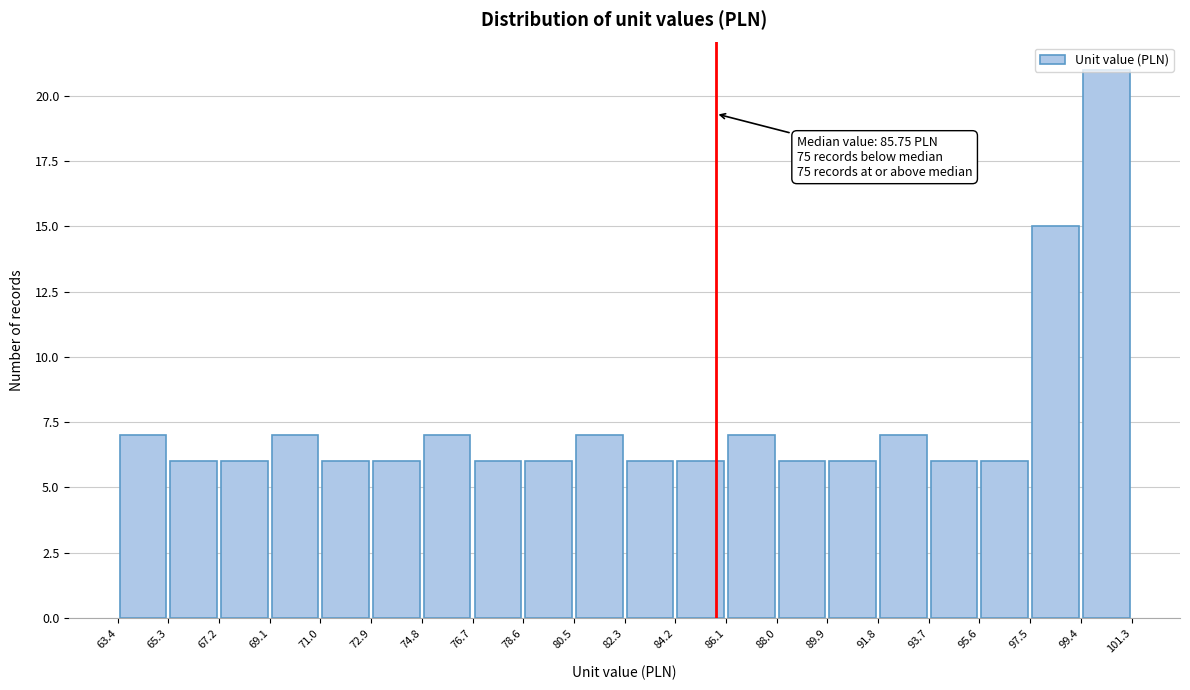

Which range on the x-axis has the tallest bar?

99.4 to 101.3